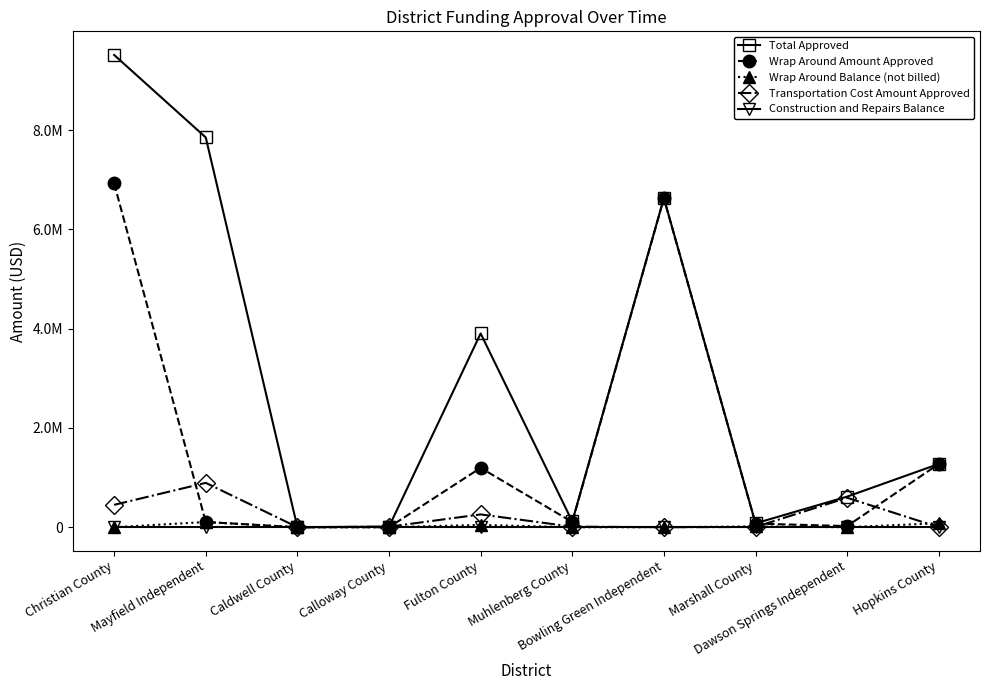

True or false: Total Approved and Transportation Cost Amount Approved intersect in this chart.

False